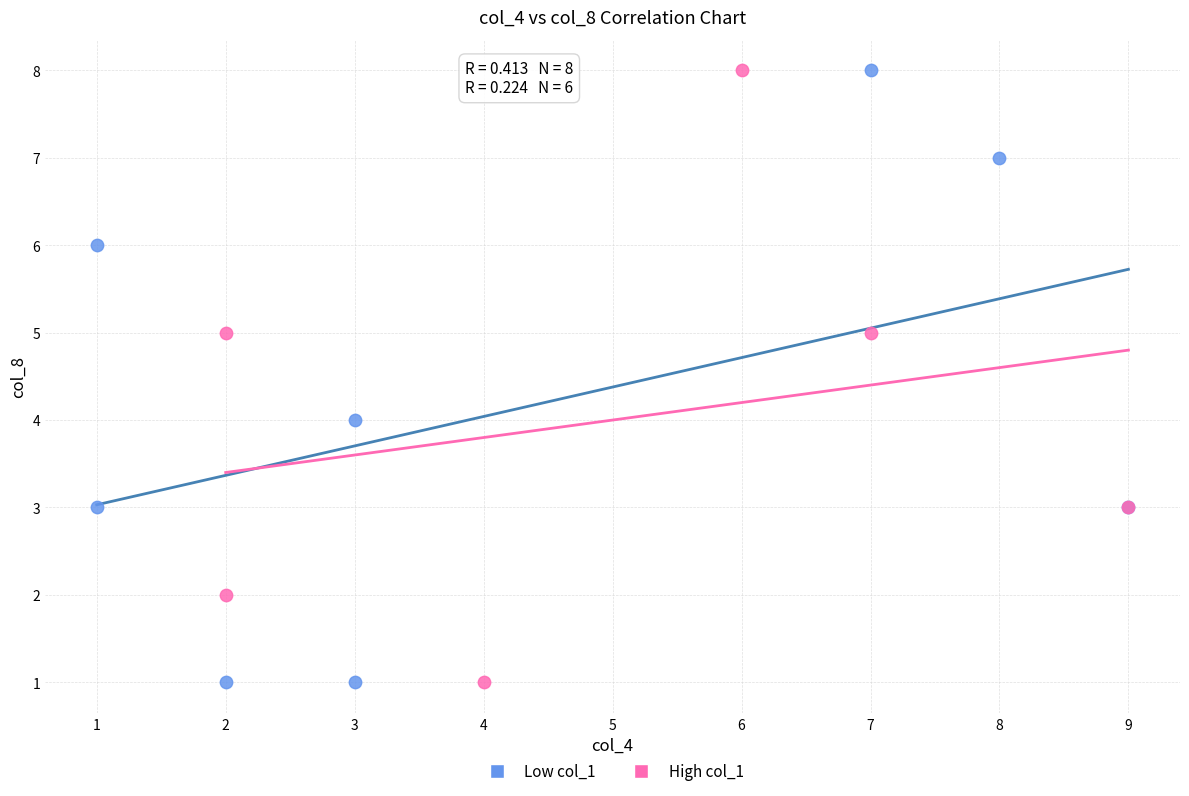

What are all the series names shown in the legend?

Low col_1, High col_1